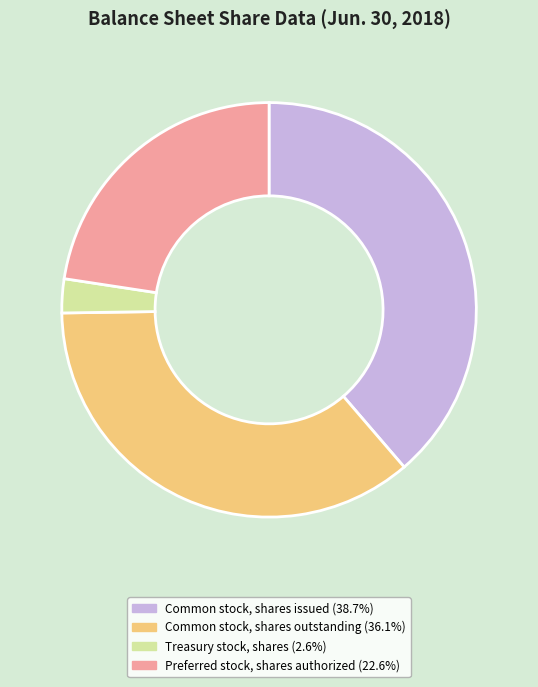

Count the number of slices in the pie.

4